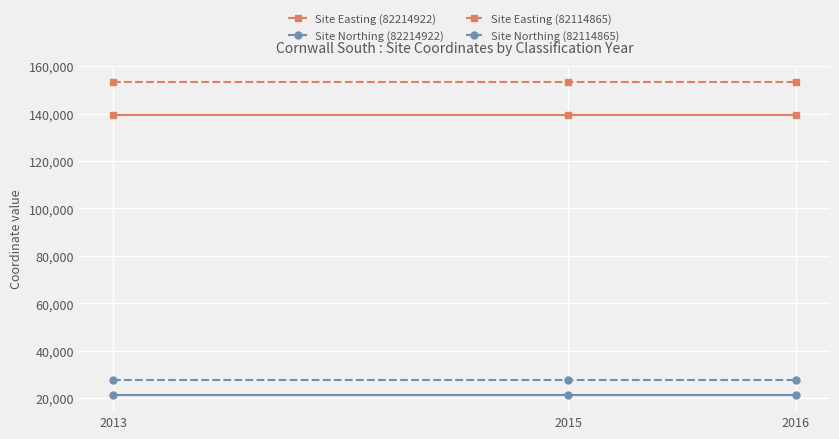

What is the total value across all series at 2015?

341400